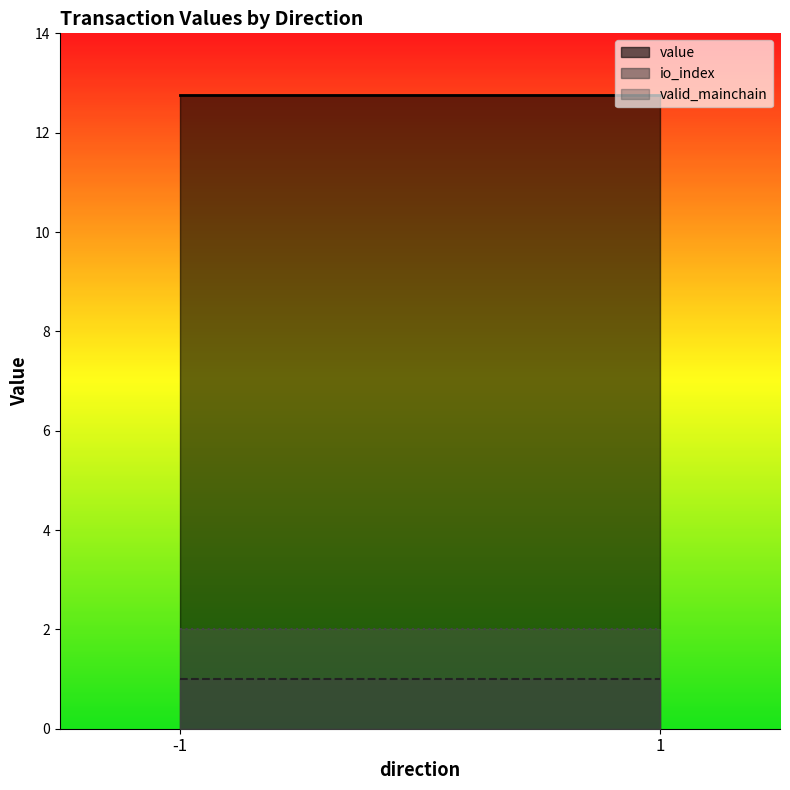

After their last crossing, which series has the higher values: valid_mainchain or value?

value